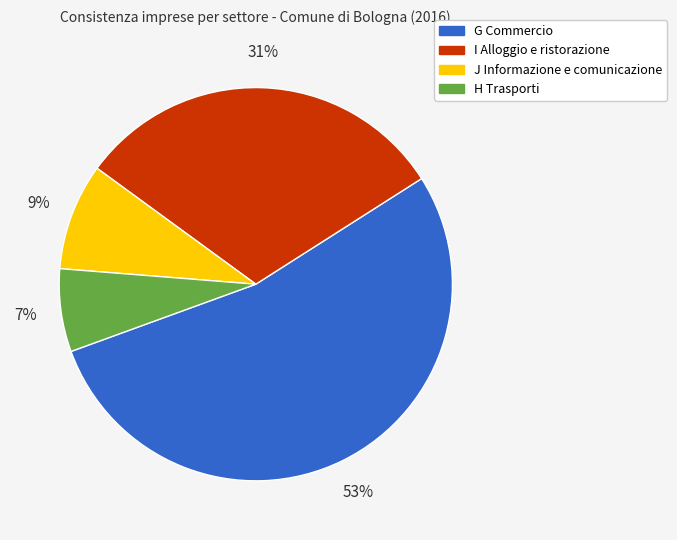

Is it true that G Commercio is 62% of the pie?

False